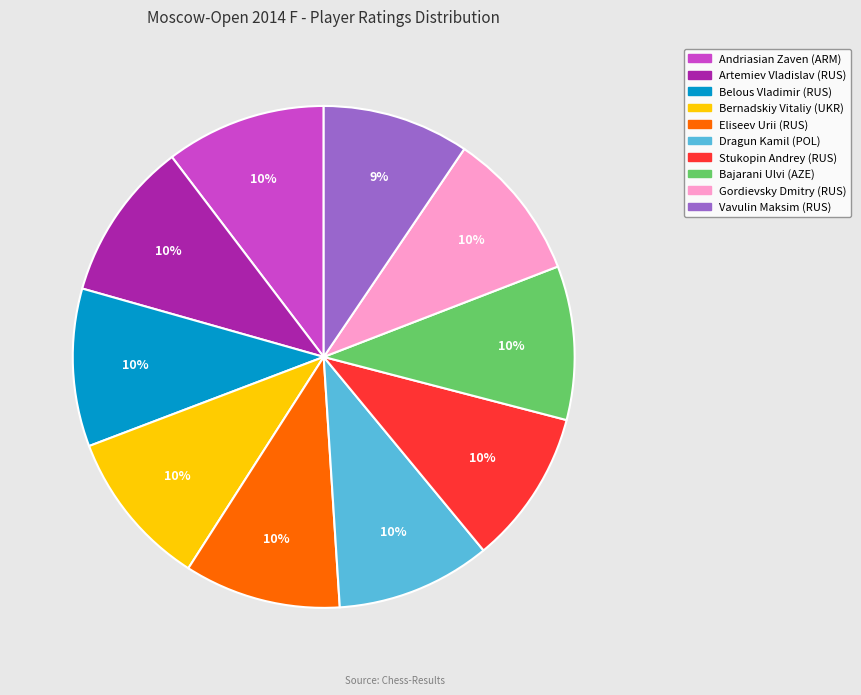

To the nearest percent, what percentage of the pie is Eliseev Urii (RUS)?

10%